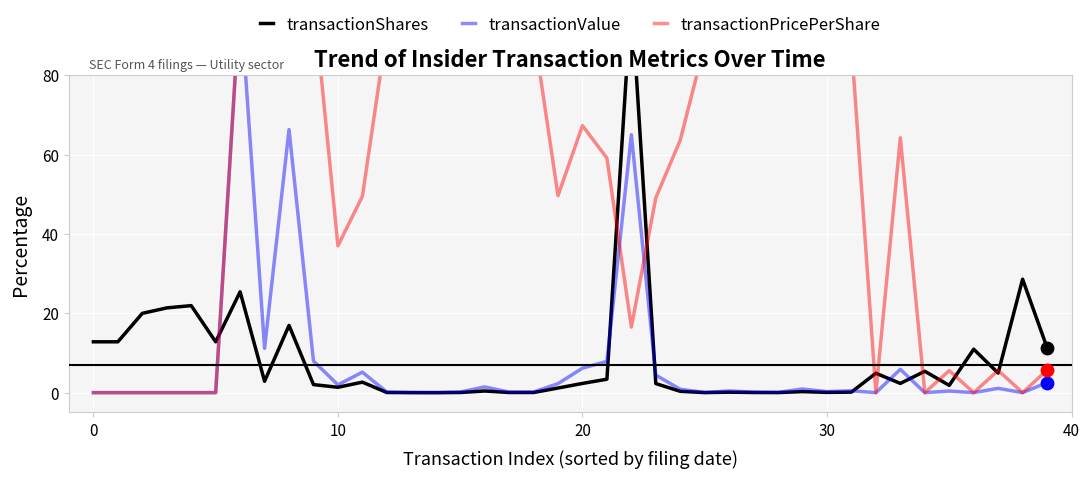

Which series contains the highest Y value?

transactionShares